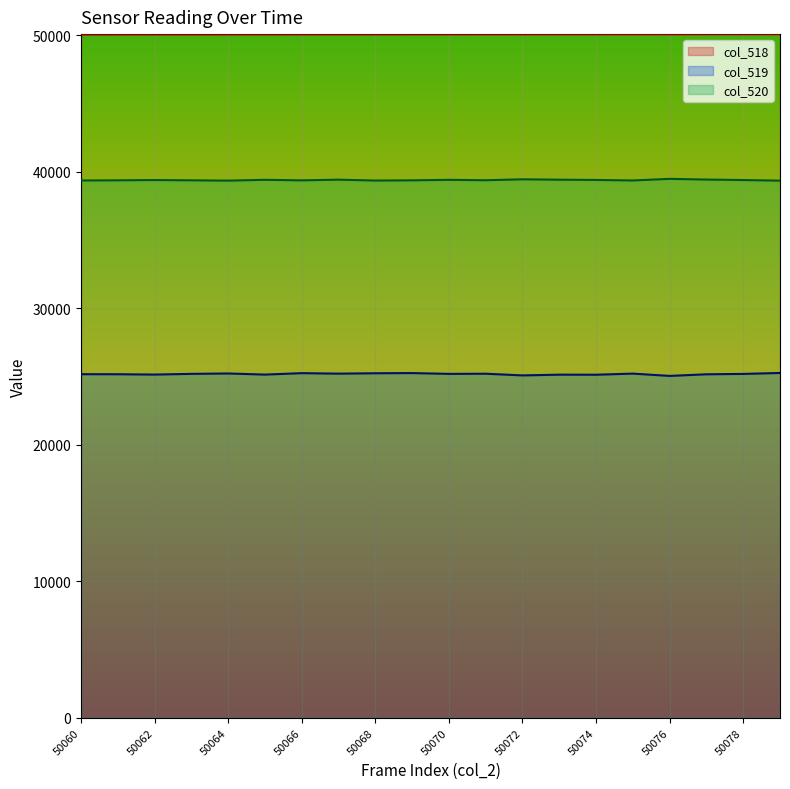

True or false: col_519 and col_518 intersect in this chart.

False